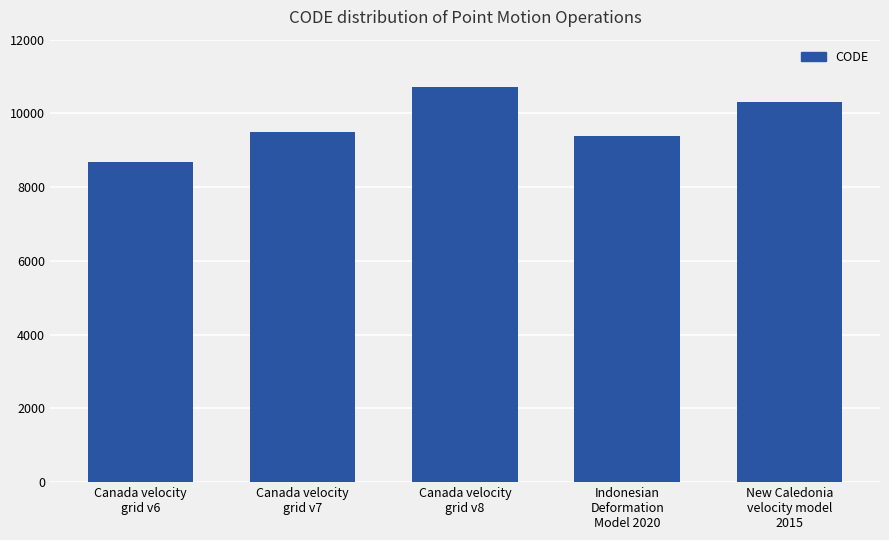

What is the label of the 2nd bar from the right?

Indonesian
Deformation
Model 2020